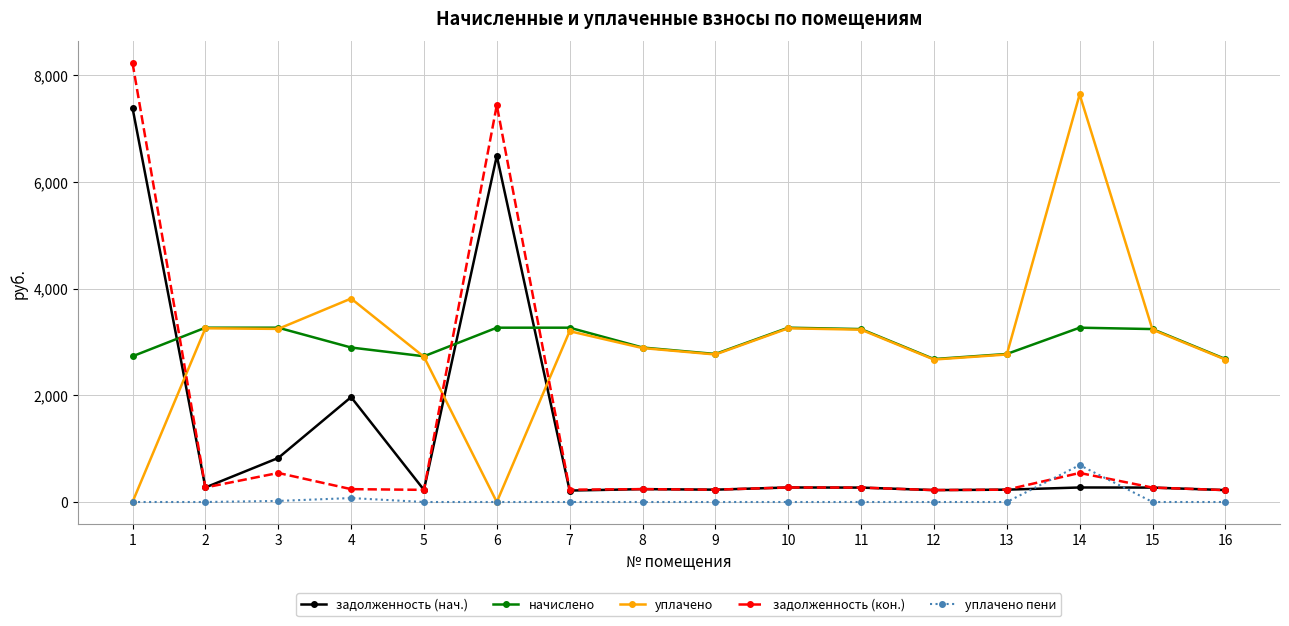

Is the value of задолженность (кон.) at 6 greater than the value of уплачено at 5?

Yes